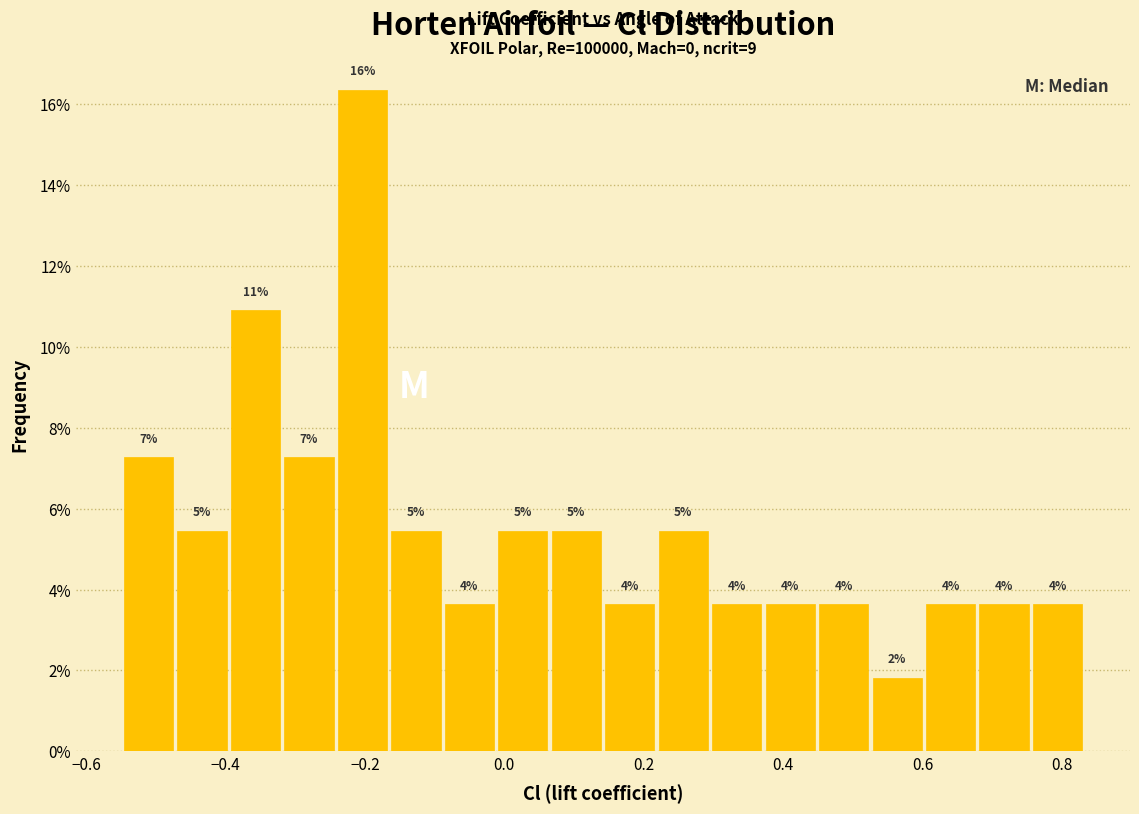

Read against the x-axis, roughly where is the centre of the tallest bar?

-0.20